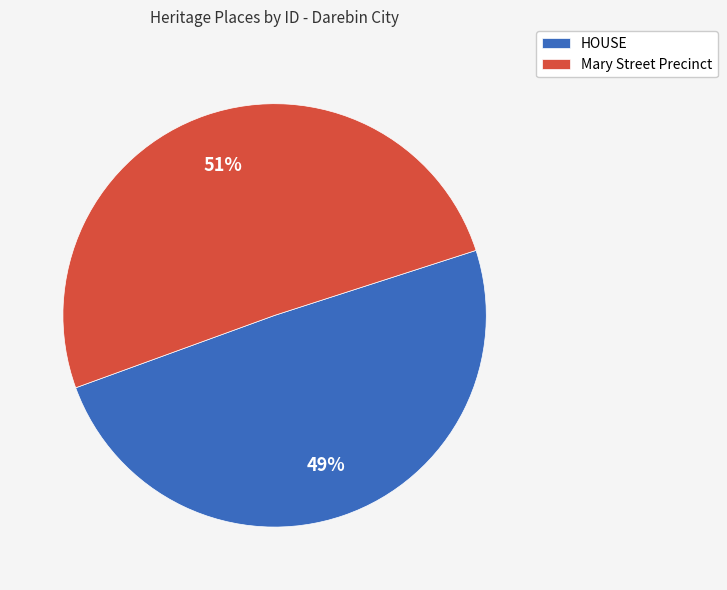

To the nearest percent, what is the combined percentage of HOUSE and Mary Street Precinct?

100%